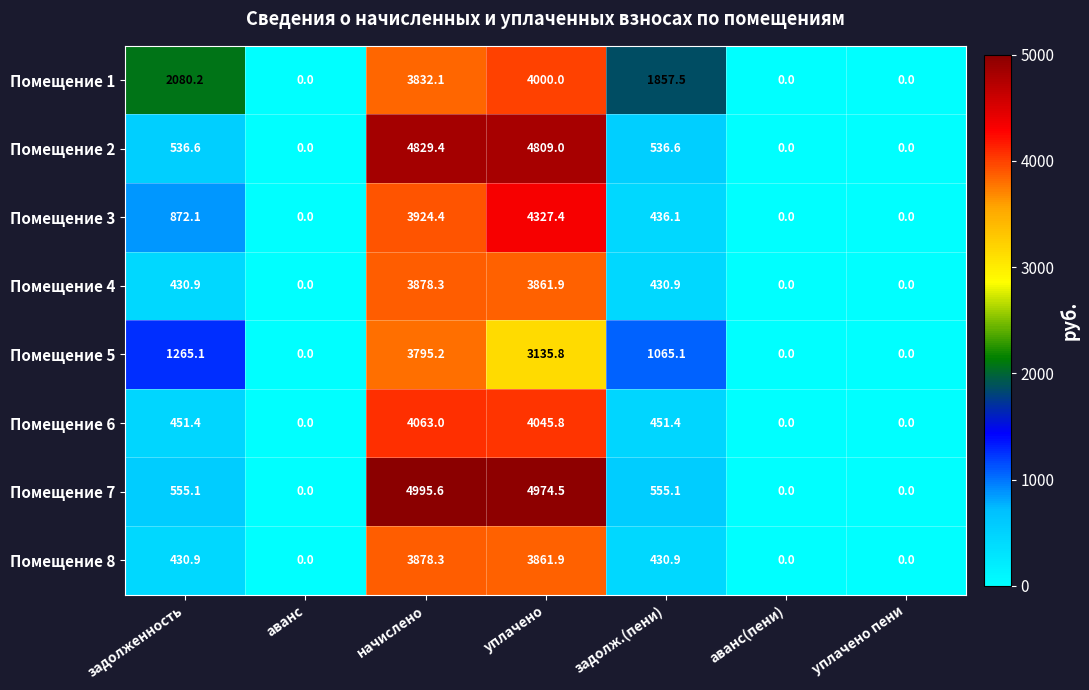

What is the difference between the highest and lowest values at начислено?

1200.4